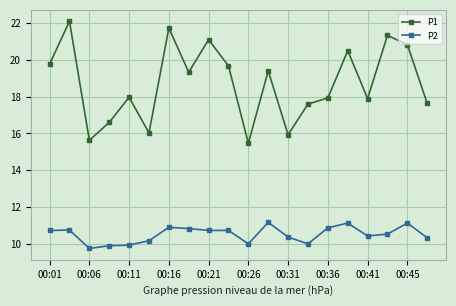

What is the sum of all P2 values?

210.4